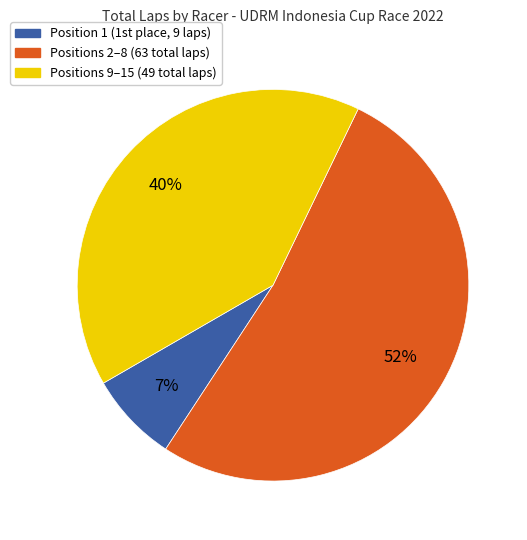

To the nearest percent, what is the average slice percentage?

33%